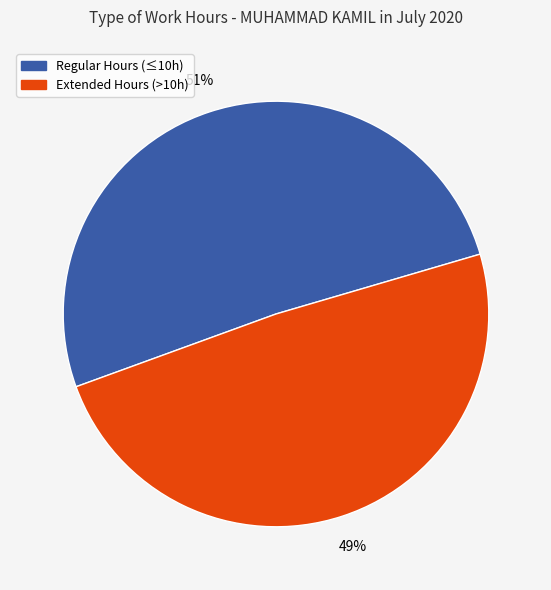

To the nearest percent, what is the average slice percentage?

50%